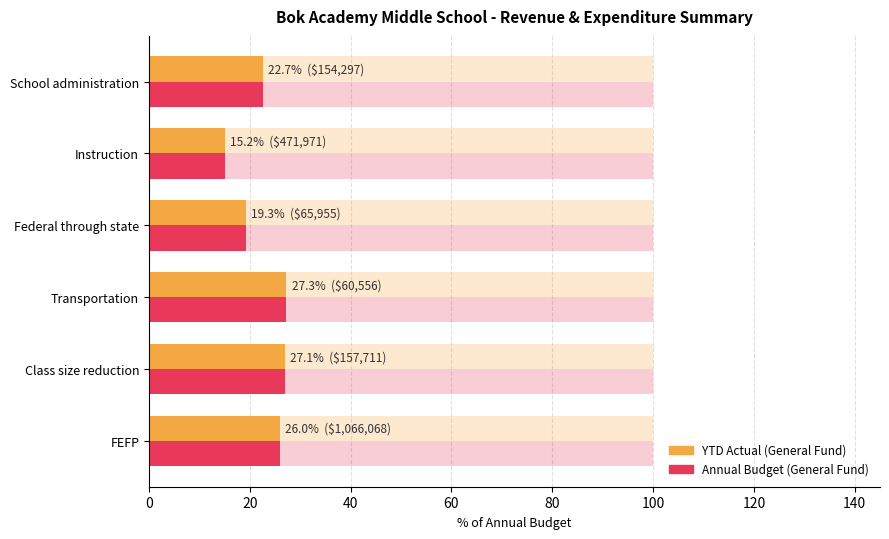

What is the difference between the second highest and minimum values in the YTD Actual series?

11.9